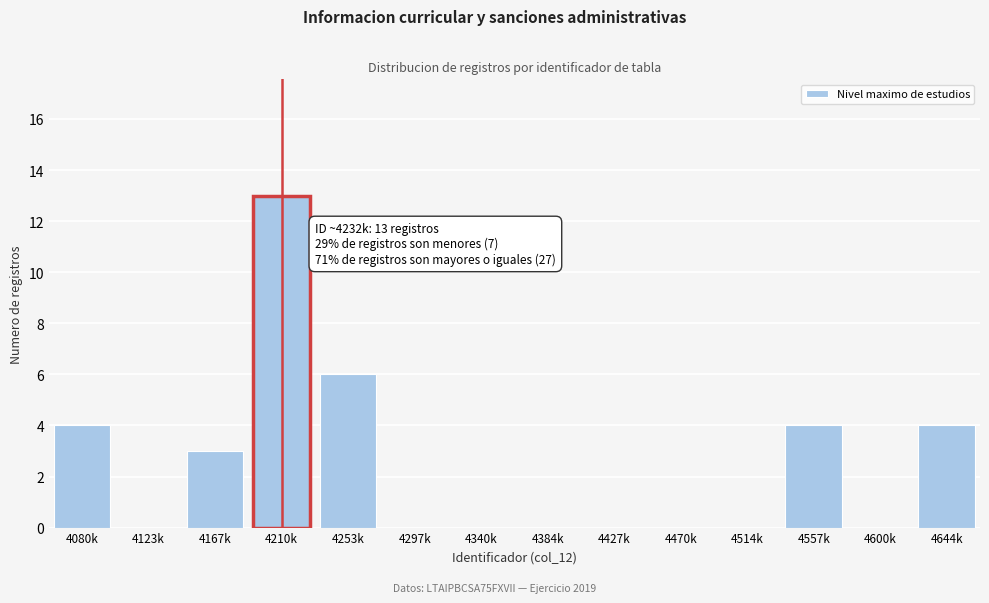

Reading right to left, extract all data points from this chart.

4644k=4	4600k=0	4557k=4	4514k=0	4470k=0	4427k=0	4384k=0	4340k=0	4297k=0	4253k=6	4210k=13	4167k=3	4123k=0	4080k=4